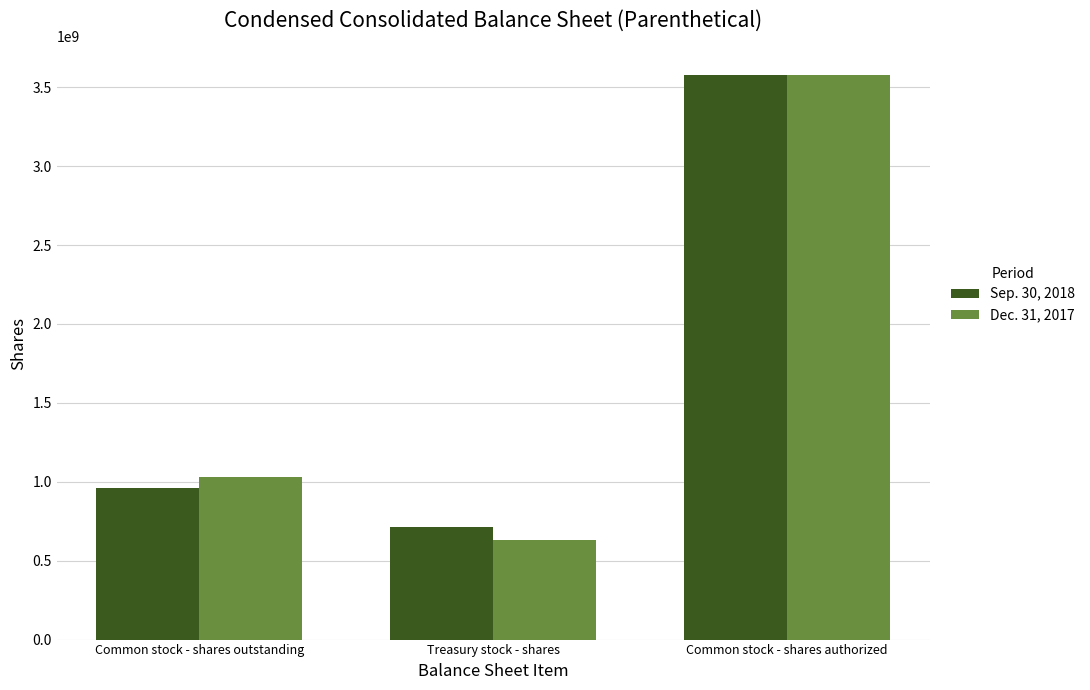

Is it true that Sep. 30, 2018 equals 1257240768 at Treasury stock - shares?

False